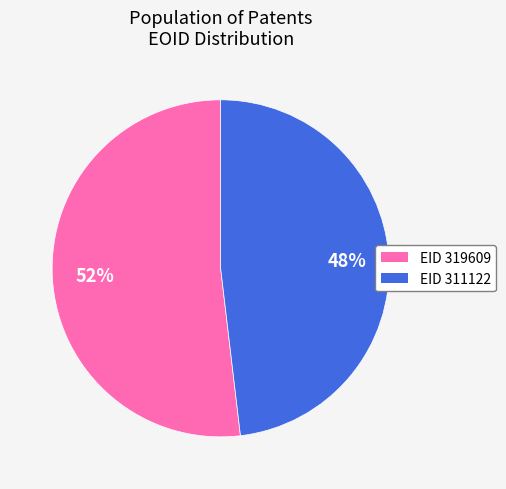

To the nearest percent, what is the average slice percentage?

50%